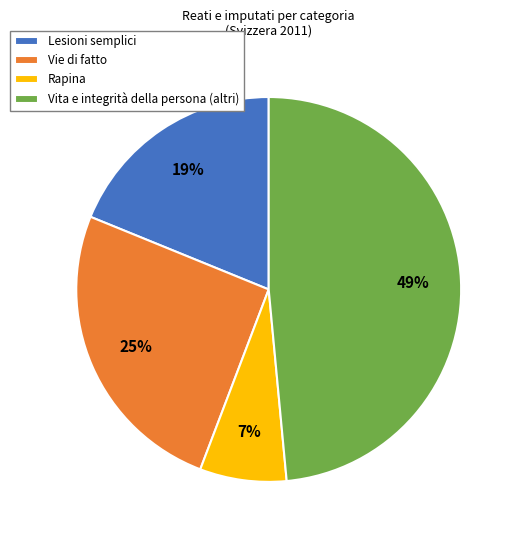

What percentage is the Vita e integrità della persona (altri) slice, to the nearest percent?

49%